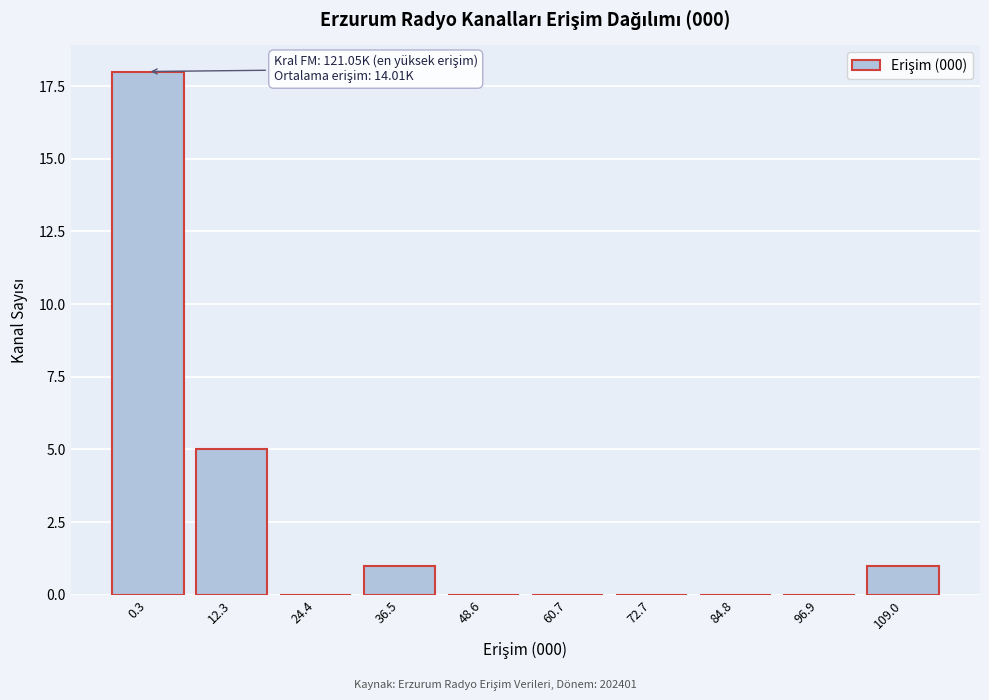

What is the change in value from 0.3 to 96.9?

-18